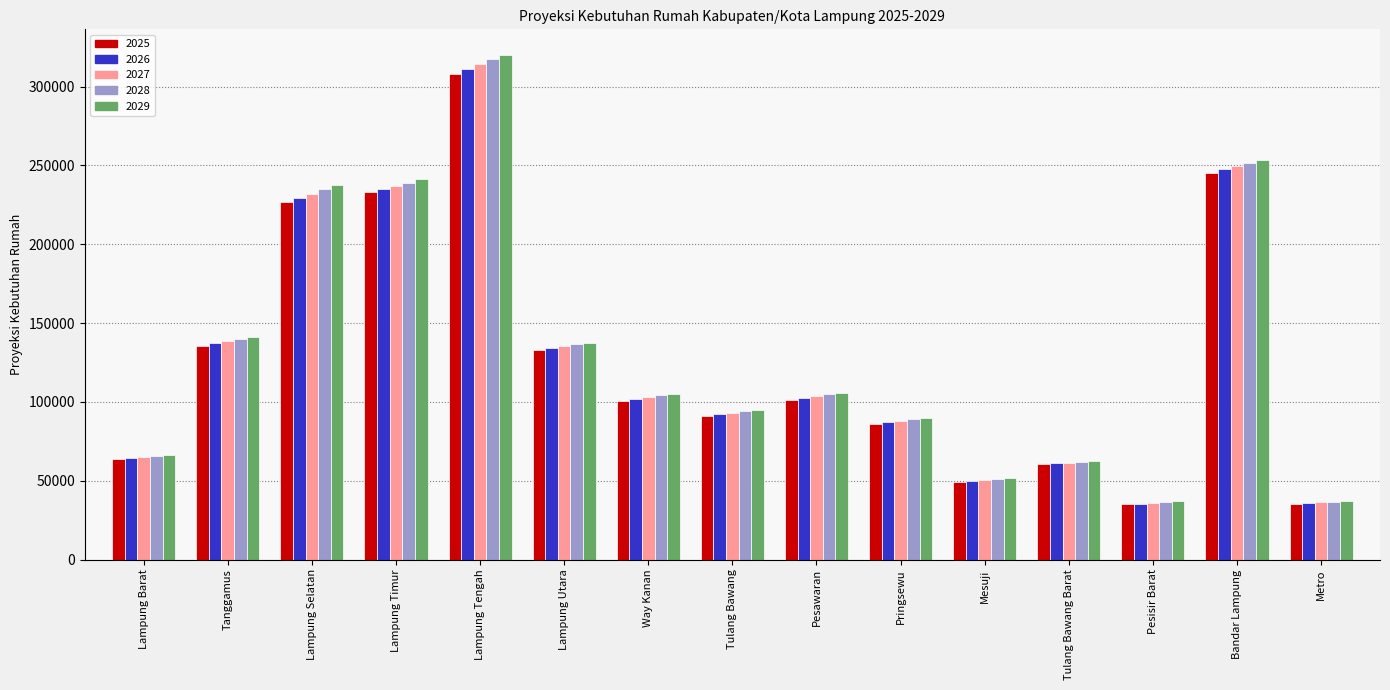

What is the minimum value shown in the chart?

34972